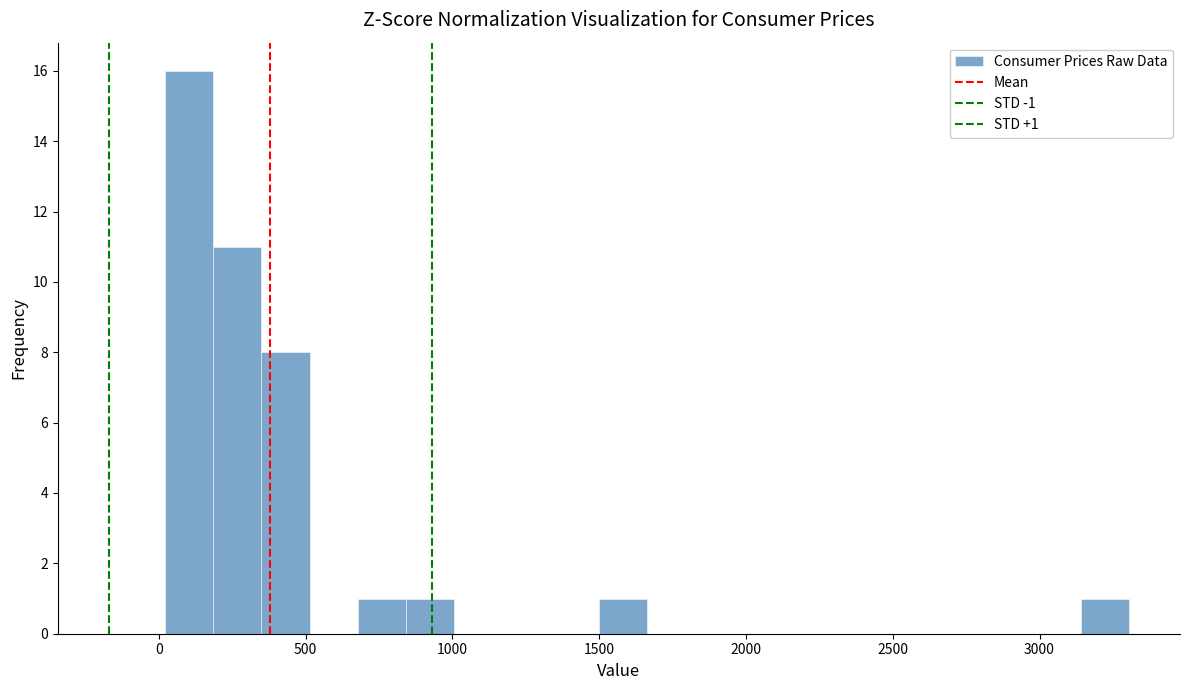

Around what value on the x-axis is the tallest bar? Give the approximate position of its centre, as read against the axis.

100